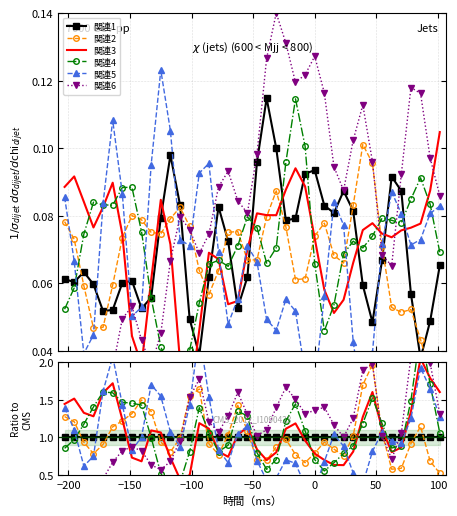

Is this an area chart (filled region under the line)?

No